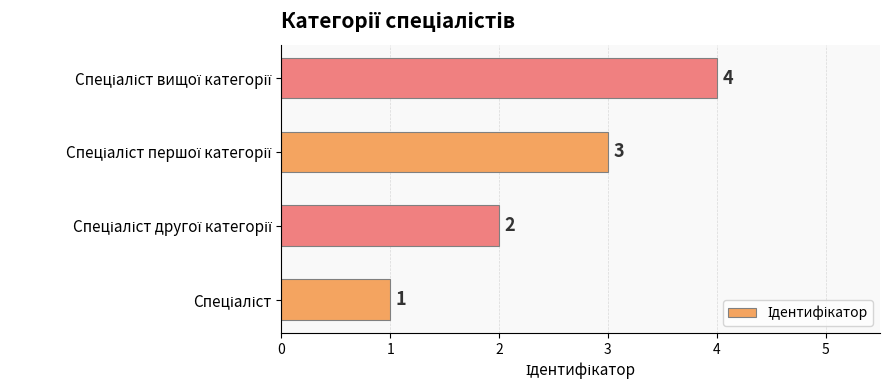

What is the sum of all values?

10